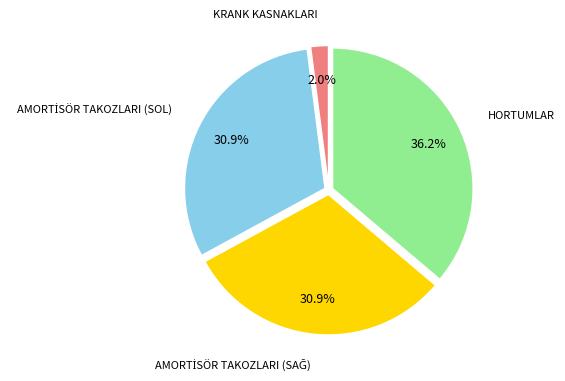

What percentage is NOT represented by KRANK KASNAKLARI?

98.0%